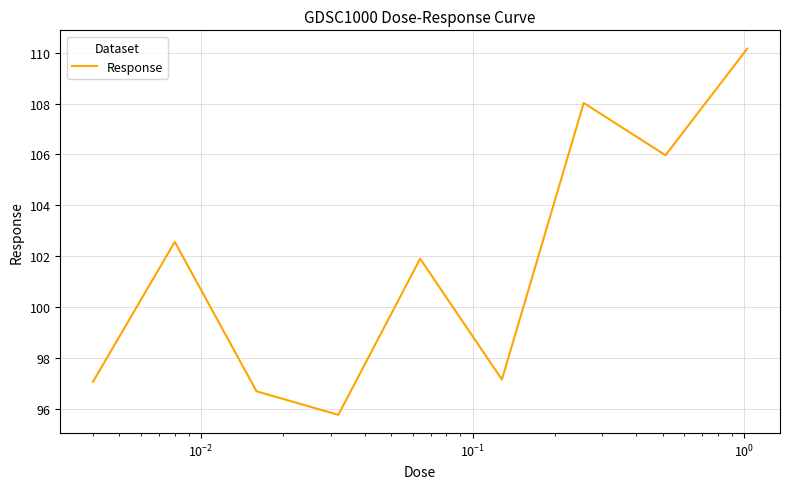

What is the difference between the maximum and minimum values?

14.4